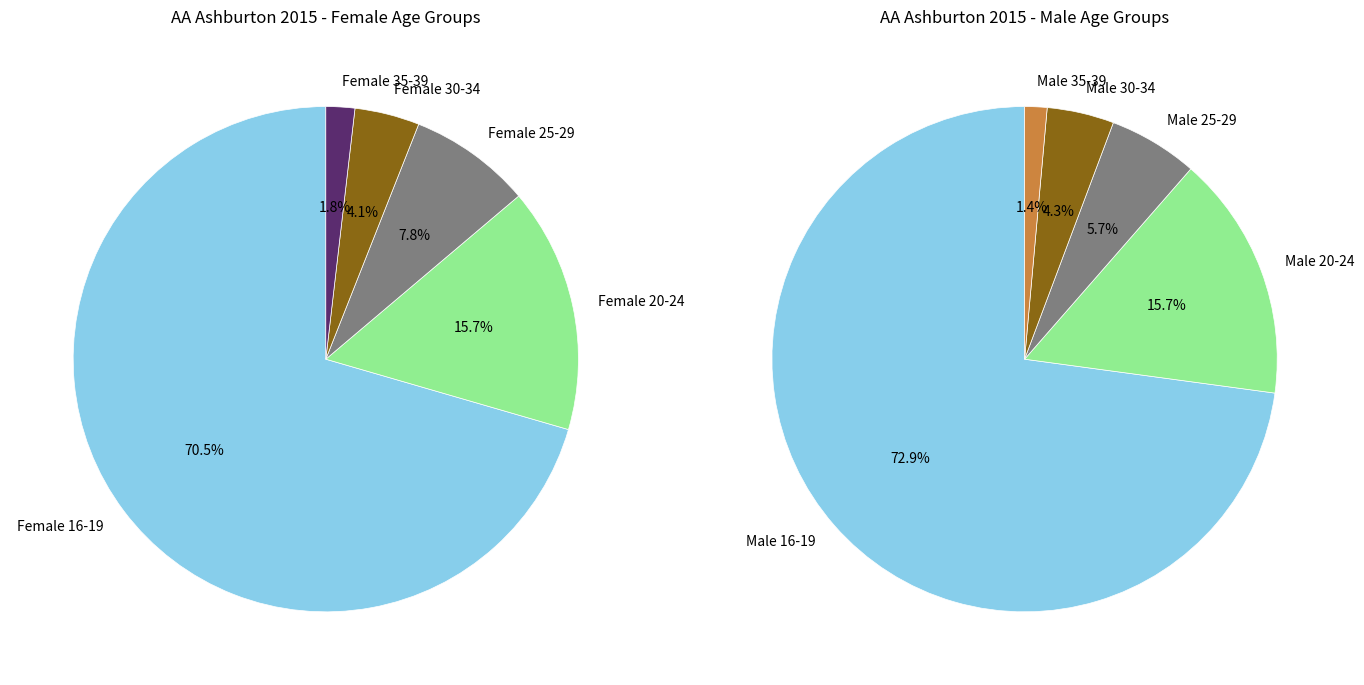

Combined, do Female 30-34 and Male 20-24 account for over 50%?

No